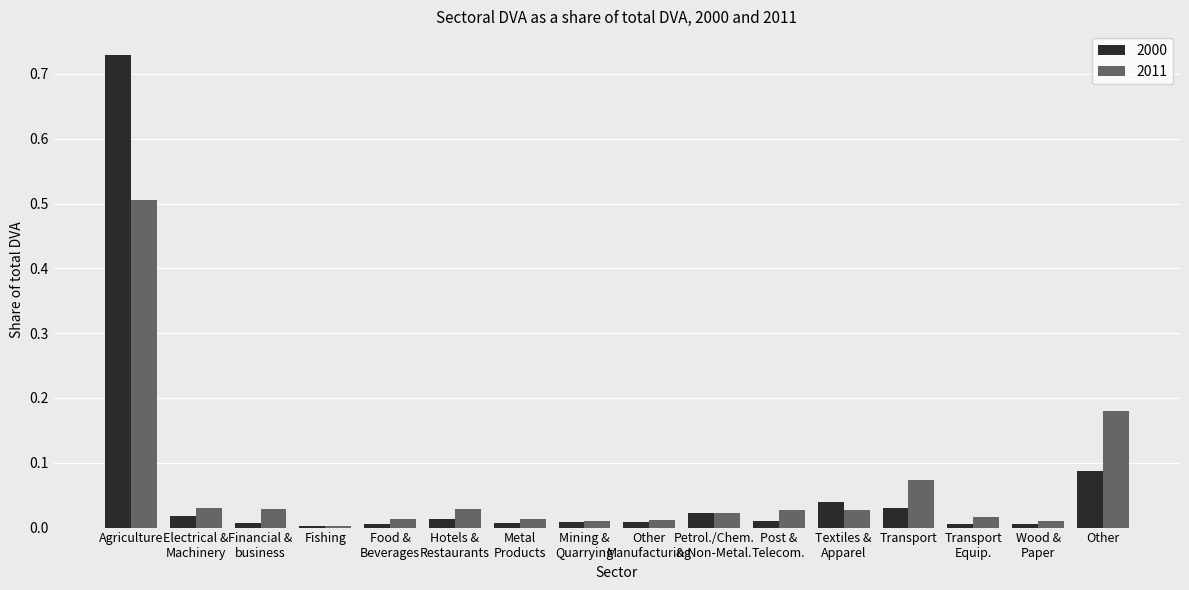

At which category is the sum across all series the highest?

Agriculture